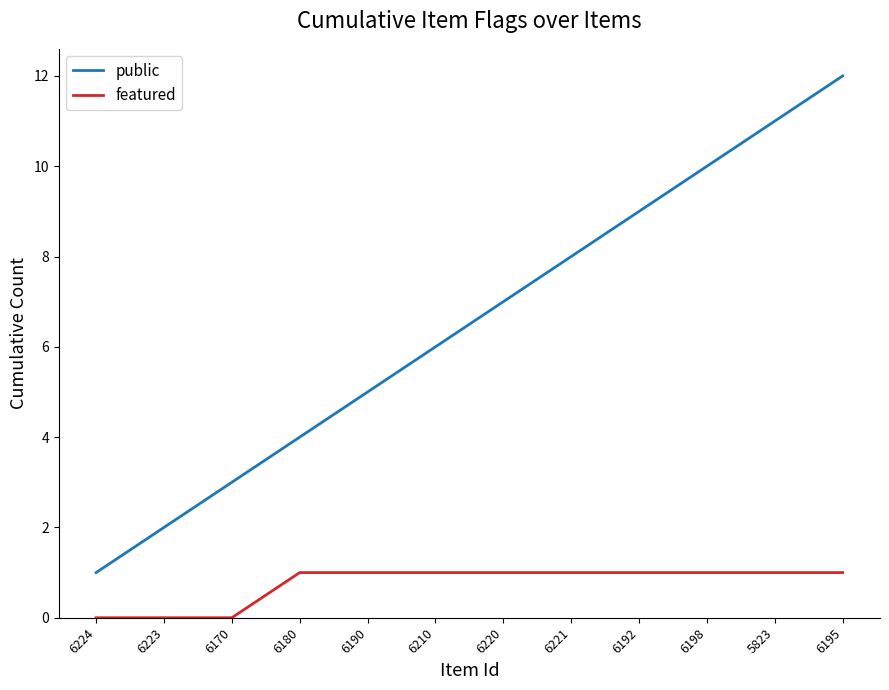

Does the chart have visible grid lines?

No